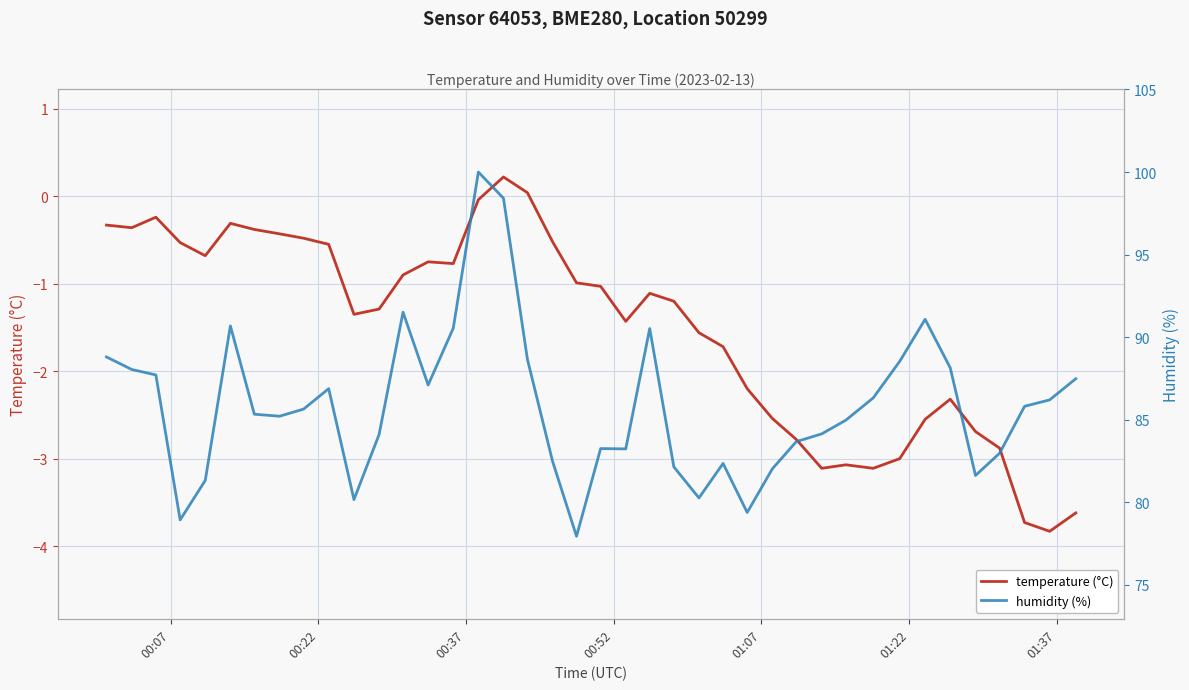

What is the lowest value of the temperature (°C) series?

-3.8